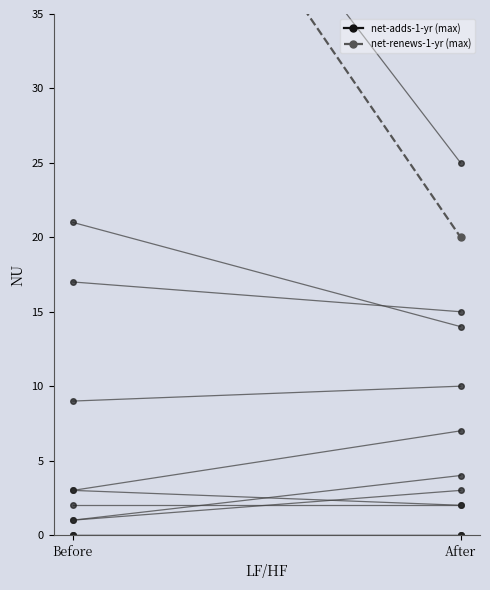

What is the spread (max minus min) of values at Before?

1313